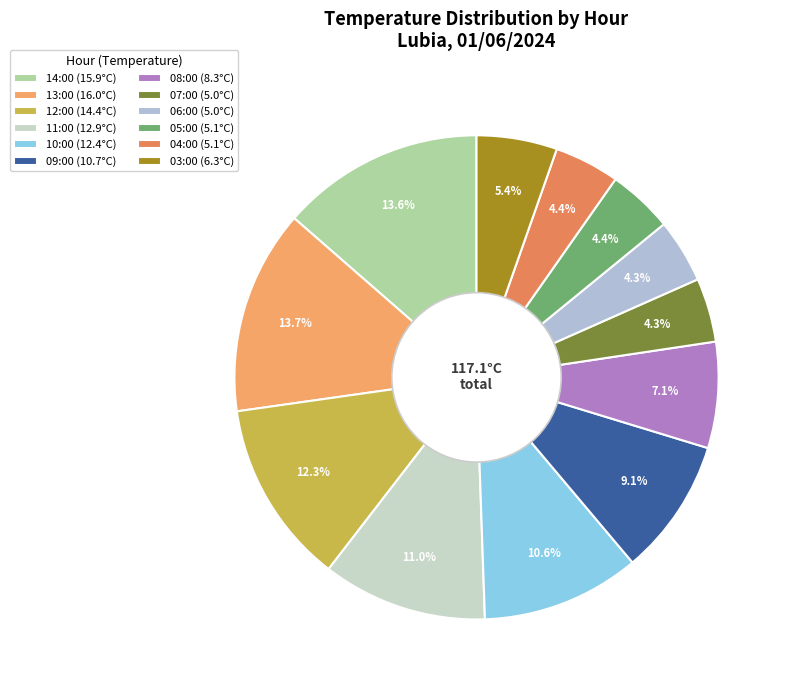

Do 03:00 and 05:00 together represent more than half of the pie?

No